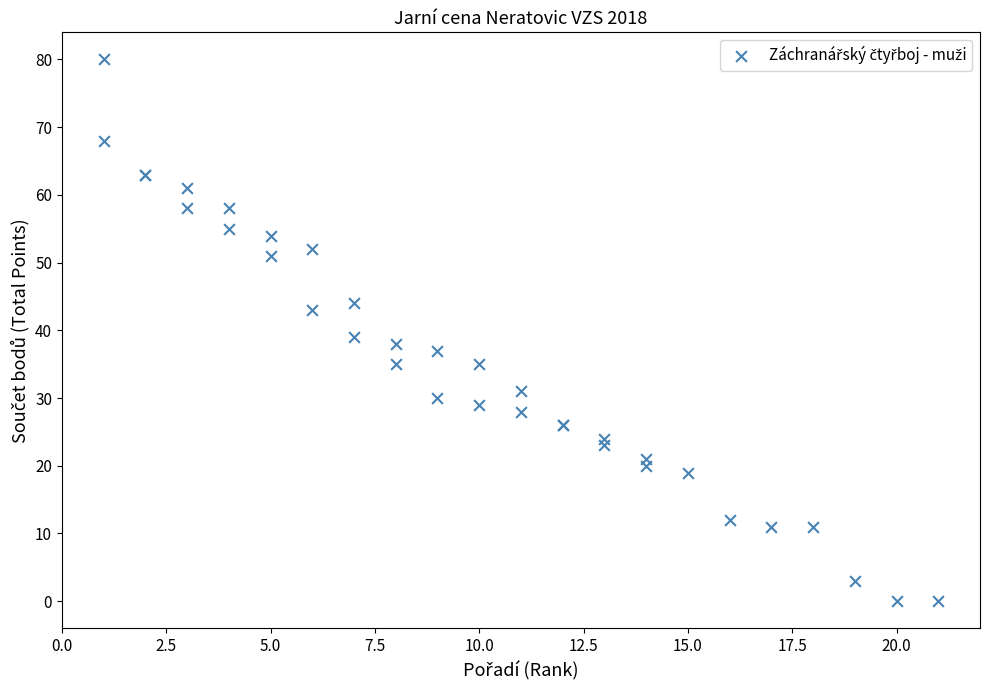

What Y value in the scatter plot is closest to 40?

39